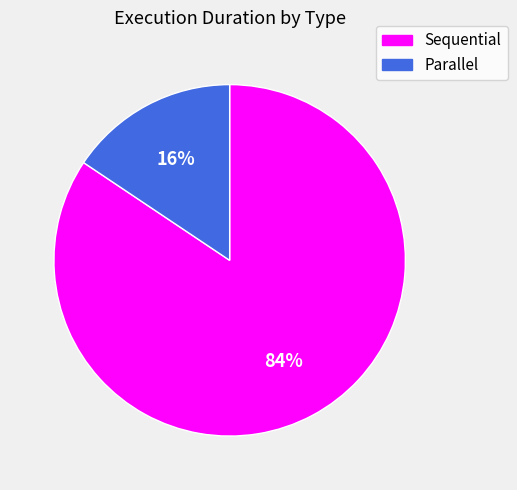

To the nearest percent, what is the average slice percentage?

50%